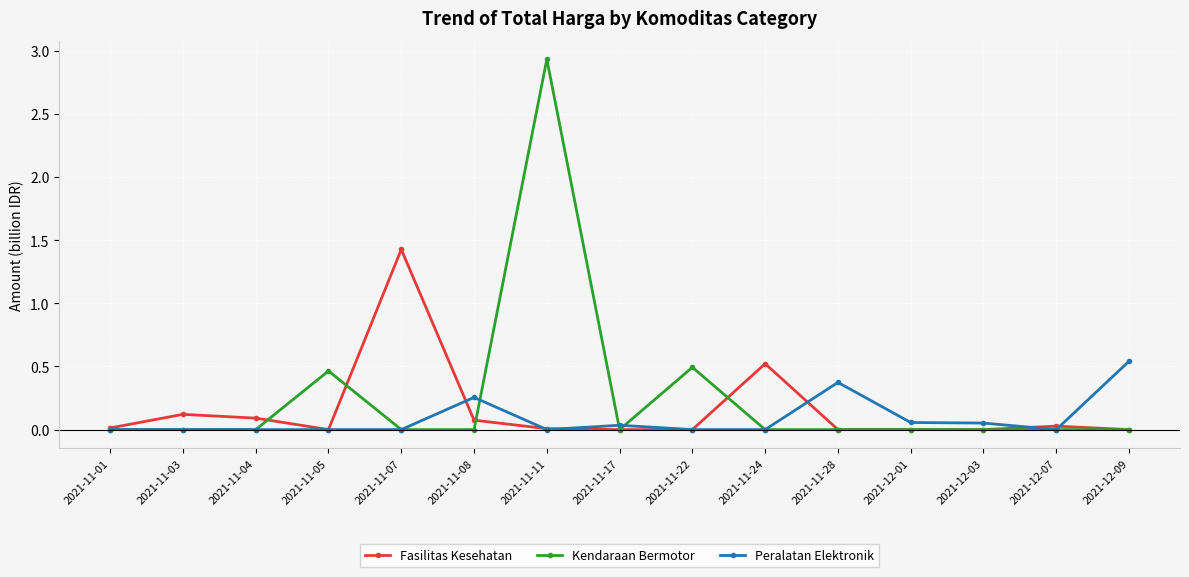

True or false: Fasilitas Kesehatan has more than 2 interior local peaks.

True